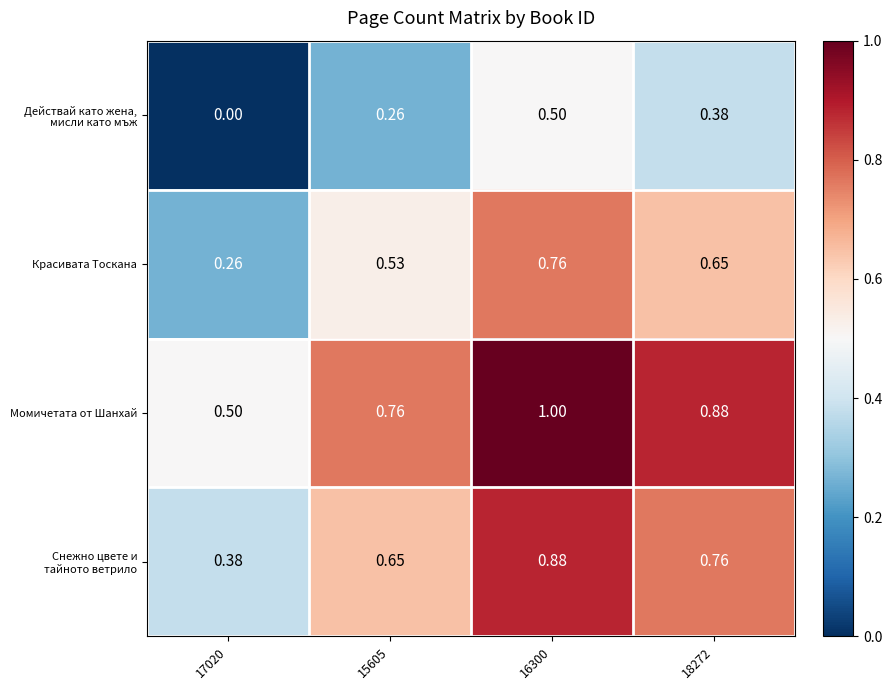

Which series has the largest total across all categories?

Момичетата от Шанхай